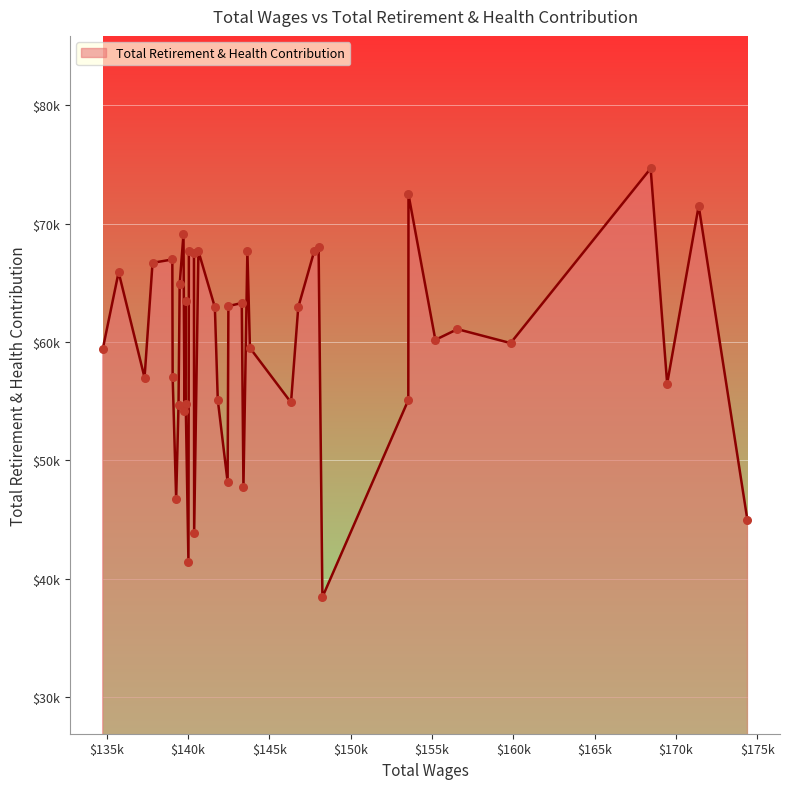

Does the chart have visible grid lines?

Yes